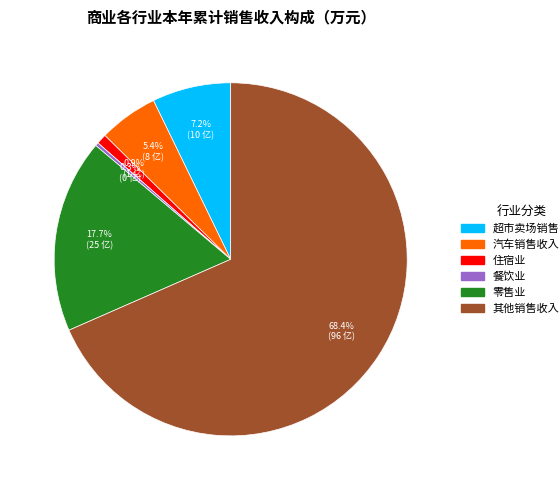

Is the sum of 餐饮业 and 汽车销售收入 greater than half?

No